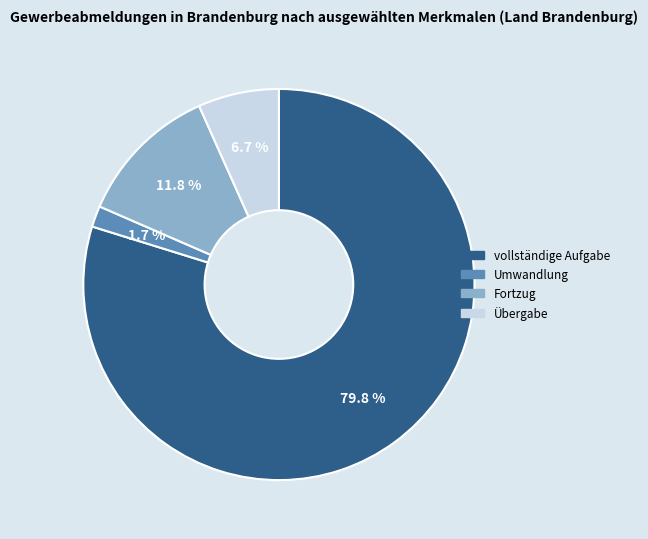

Is it true that Umwandlung is 16% of the pie?

False